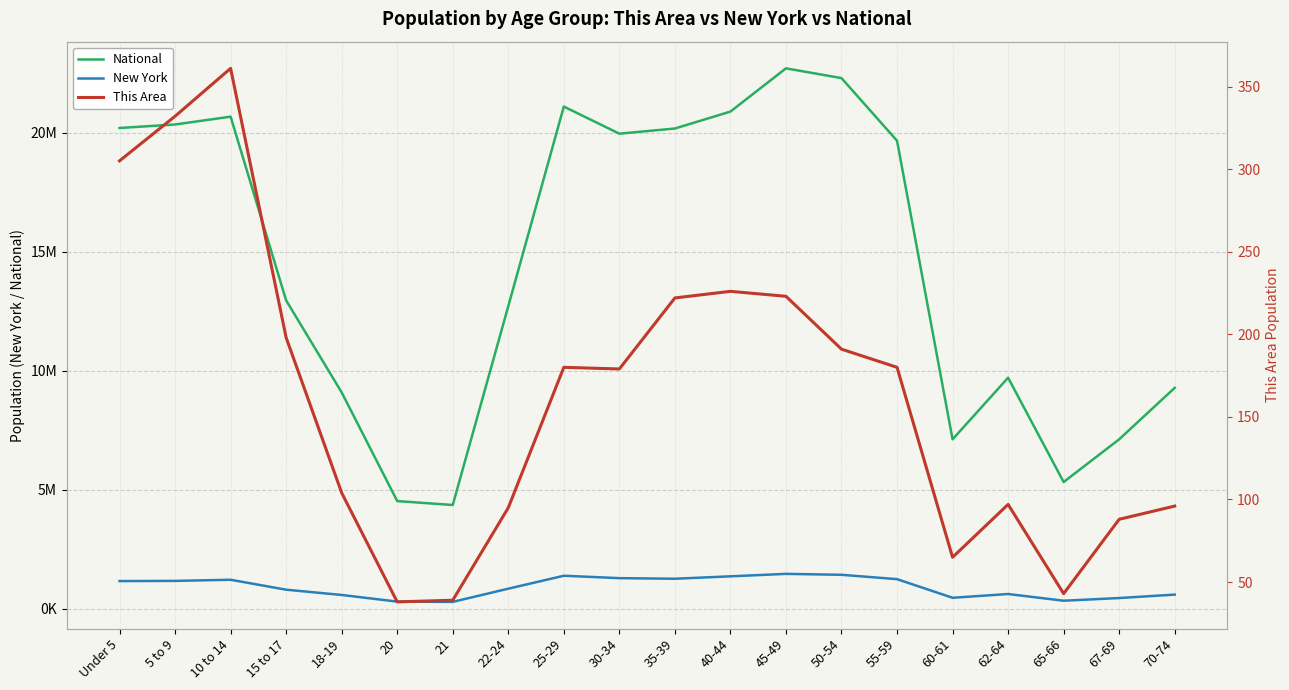

Which series changed the most between 30-34 and 50-54?

National